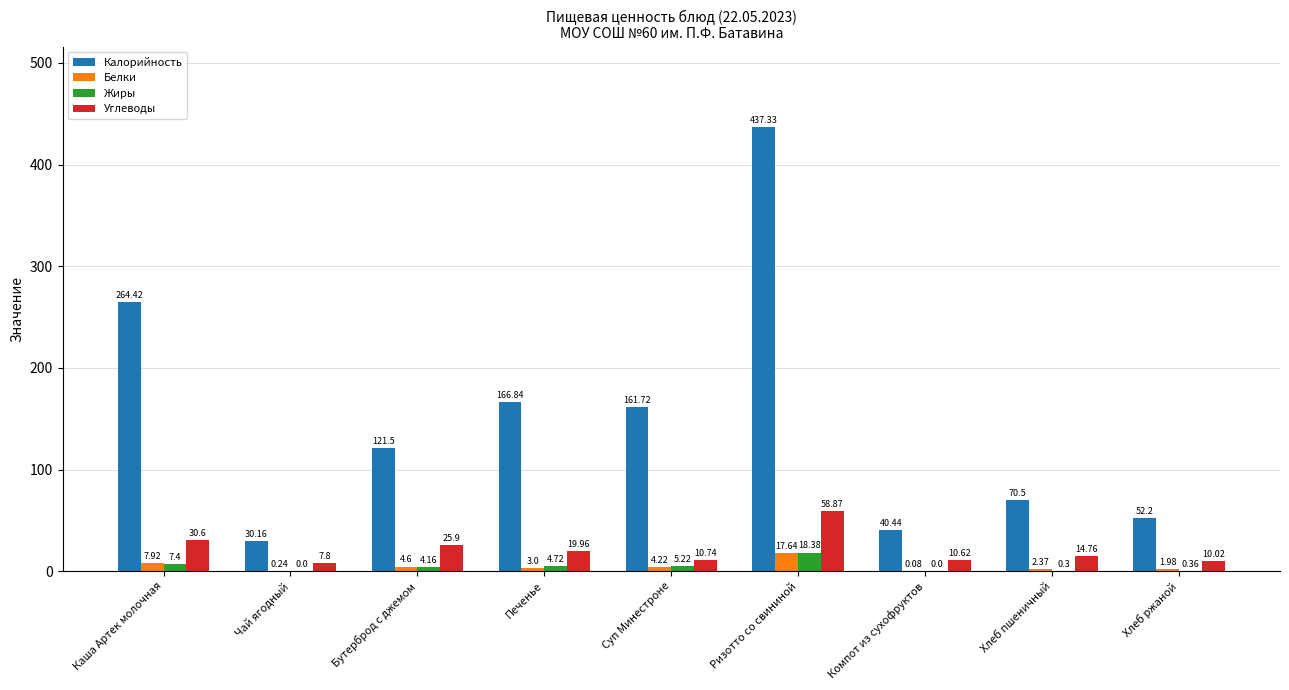

The value of Жиры at Печенье is 4.7. True or false?

True